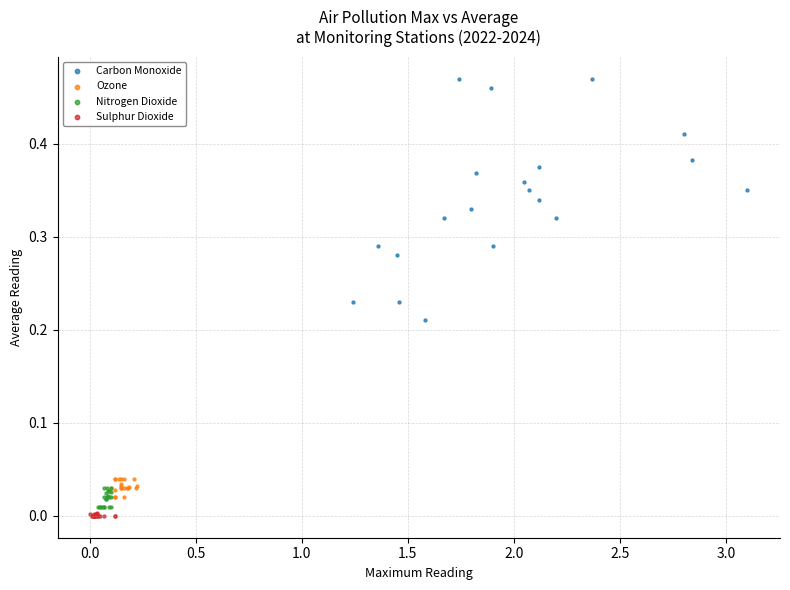

Which series has the largest Y range (max minus min)?

Carbon Monoxide